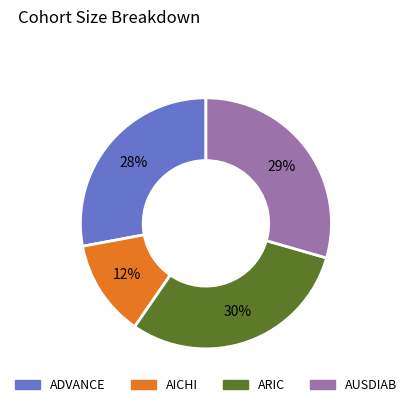

Count the number of slices in the pie.

4